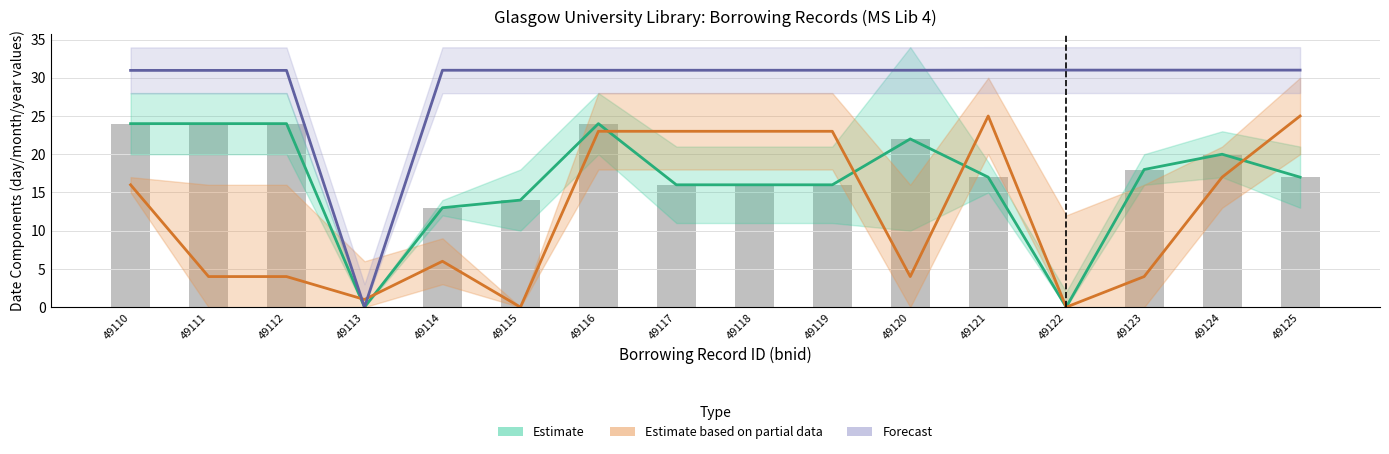

What is the spread (max minus min) of values at 49122?

31.0